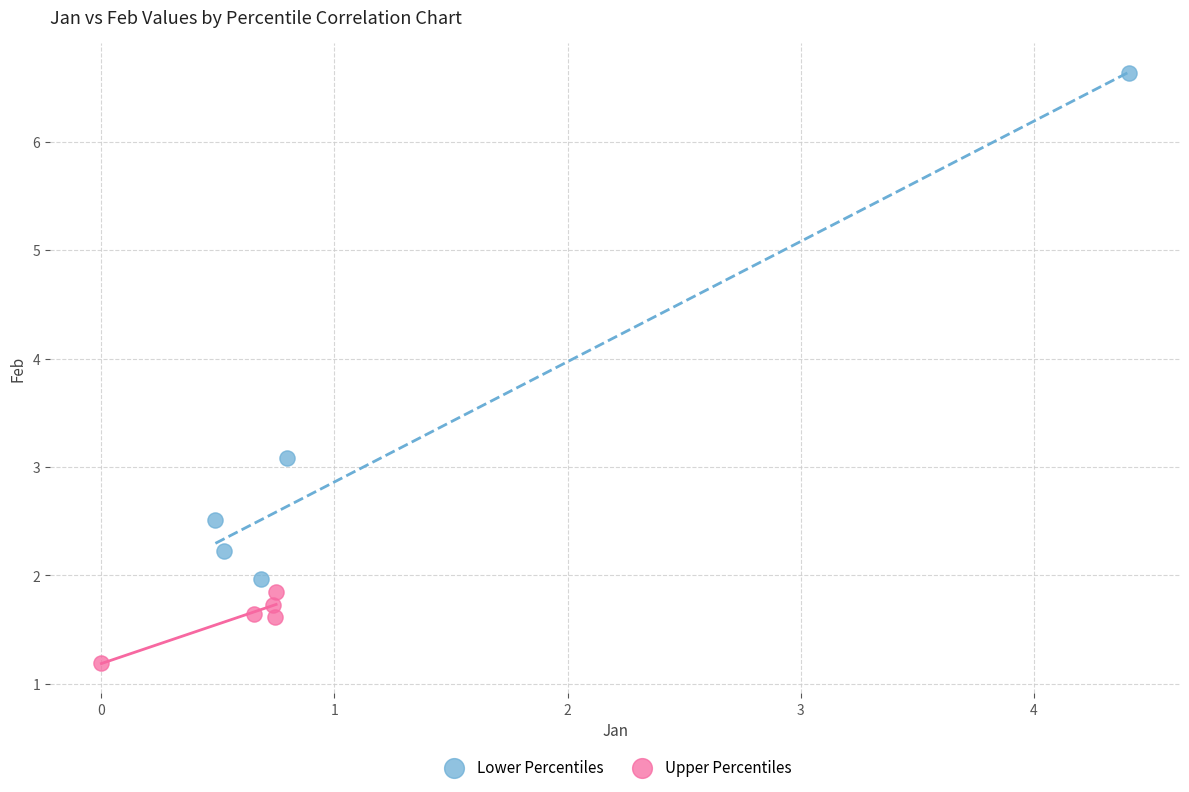

Which series reaches the maximum Y coordinate?

Lower Percentiles